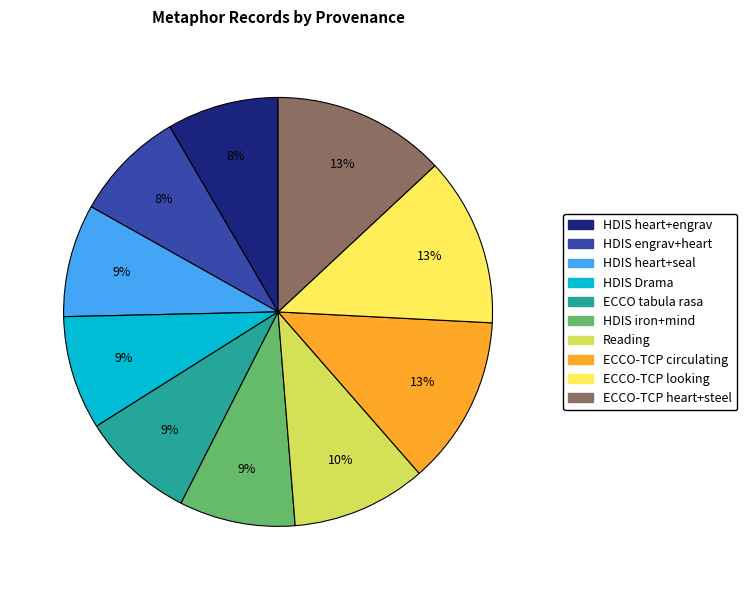

True or false: ECCO-TCP looking accounts for 27% of the total.

False